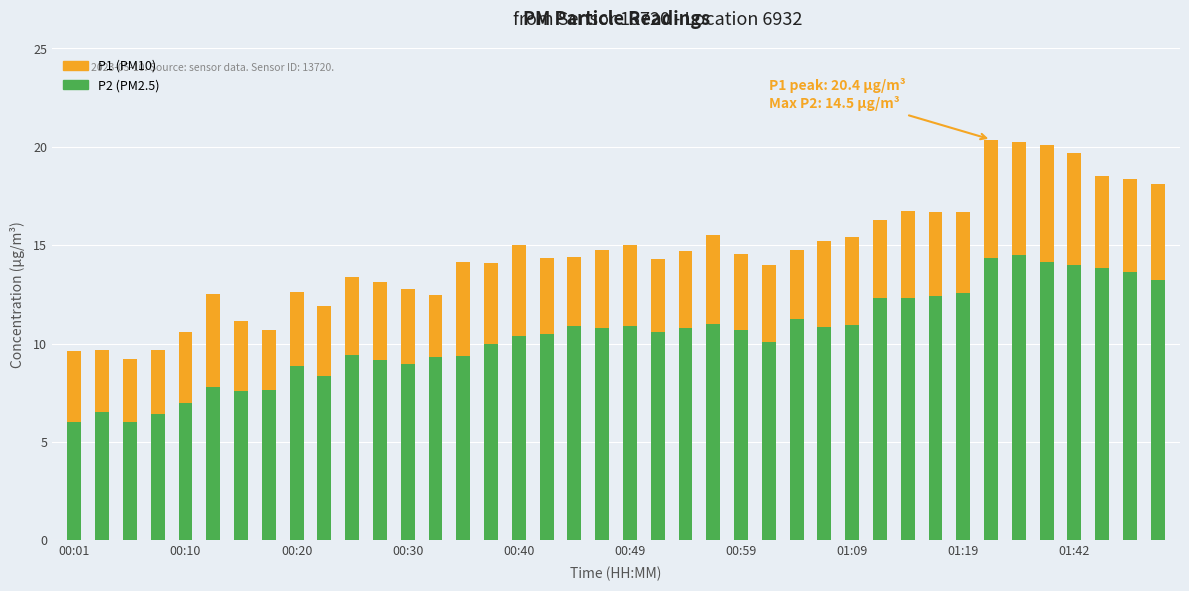

At 19, list the series in order from smallest to largest.

P2, P1